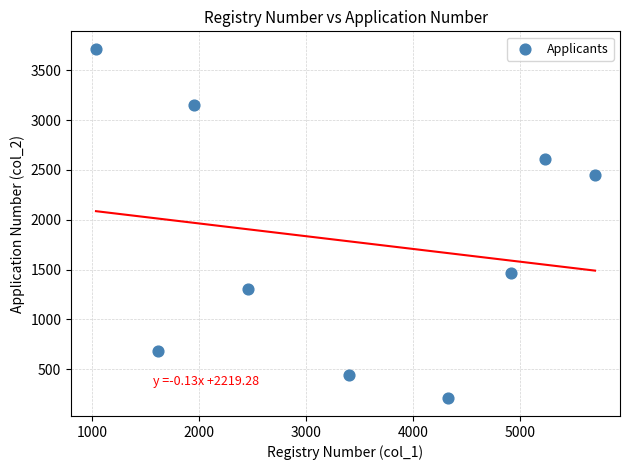

What is the range of X values (max minus min)?

4659